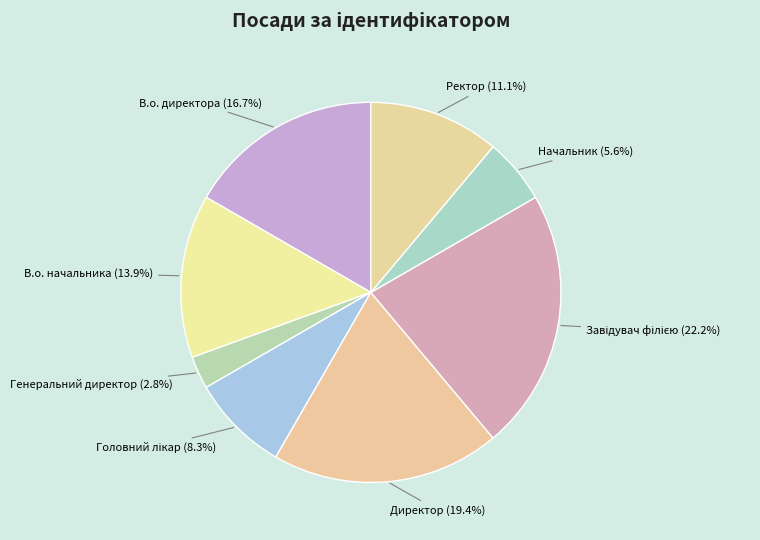

Does any single category account for the majority?

No